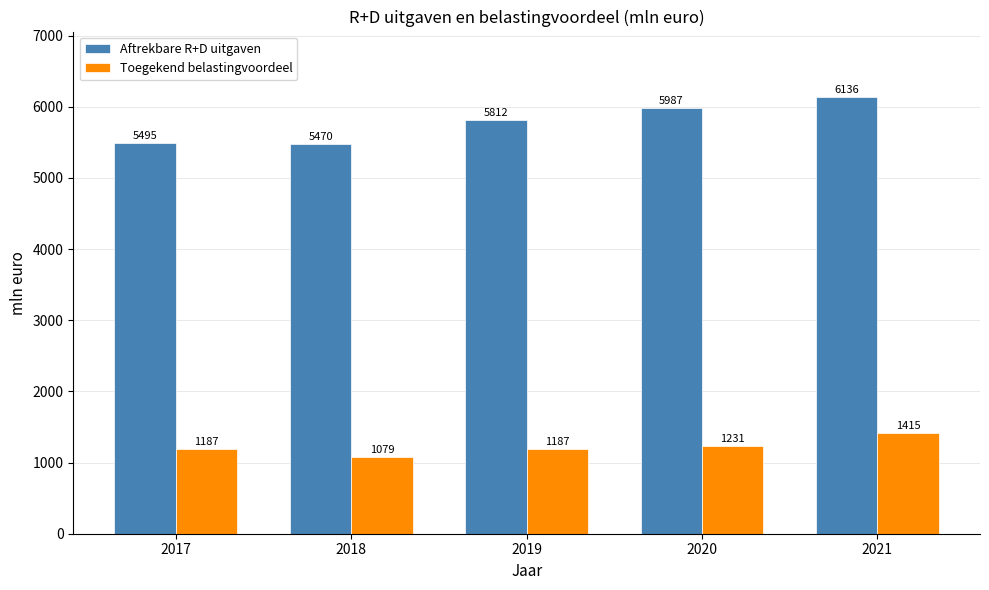

Rank the categories by Aftrekbare R+D uitgaven value from lowest to highest.

2018, 2017, 2019, 2020, 2021